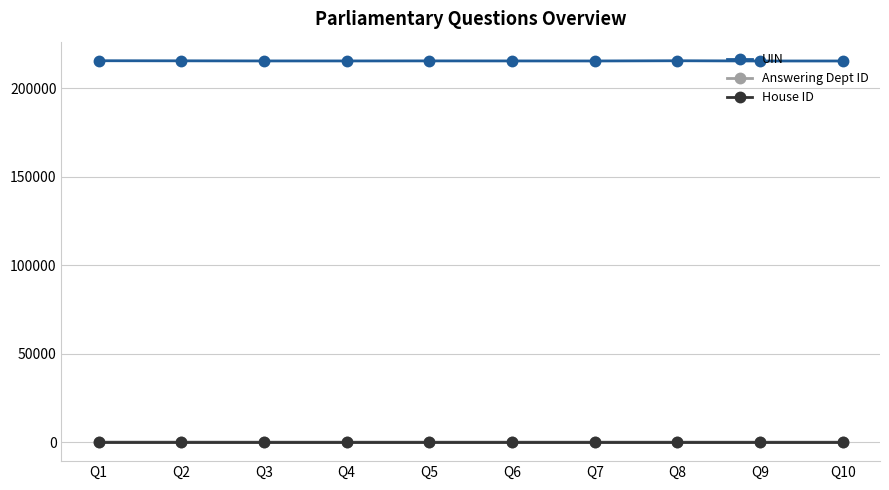

At how many categories does at least one series exceed 136727?

10